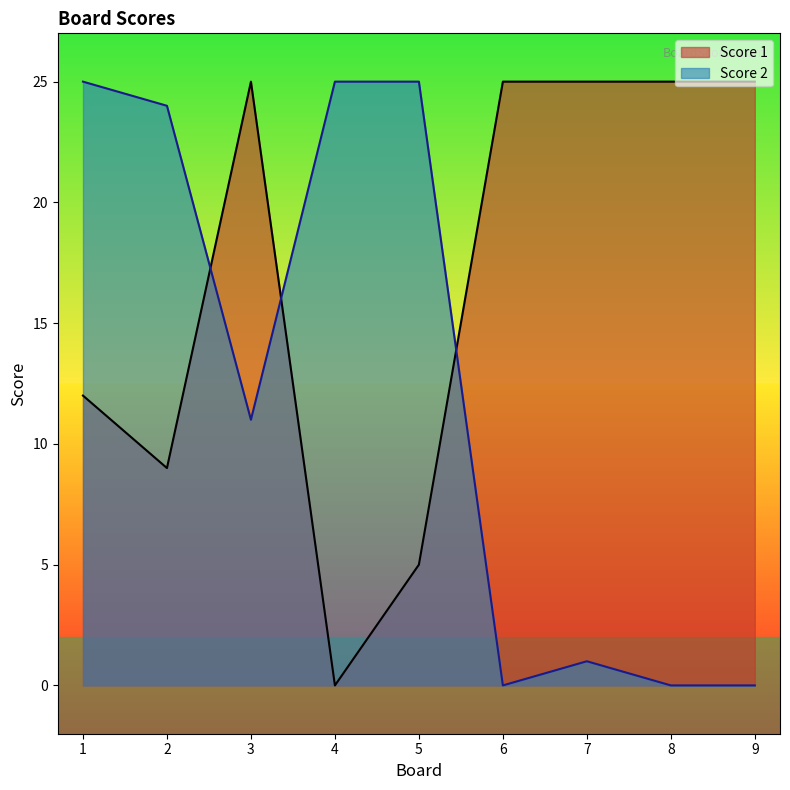

Reading right to left, what are all the values shown in this chart?

Score 1: 9=25	8=25	7=25	6=25	5=5	4=0	3=25	2=9	1=12
Score 2: 9=0	8=0	7=1	6=0	5=25	4=25	3=11	2=24	1=25